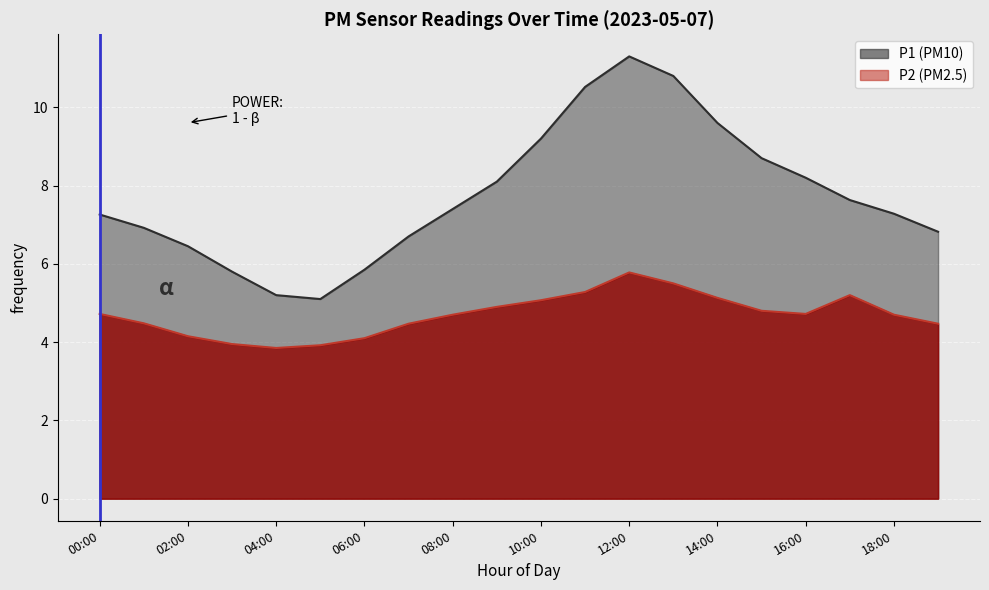

What is the maximum value shown in the chart?

11.3